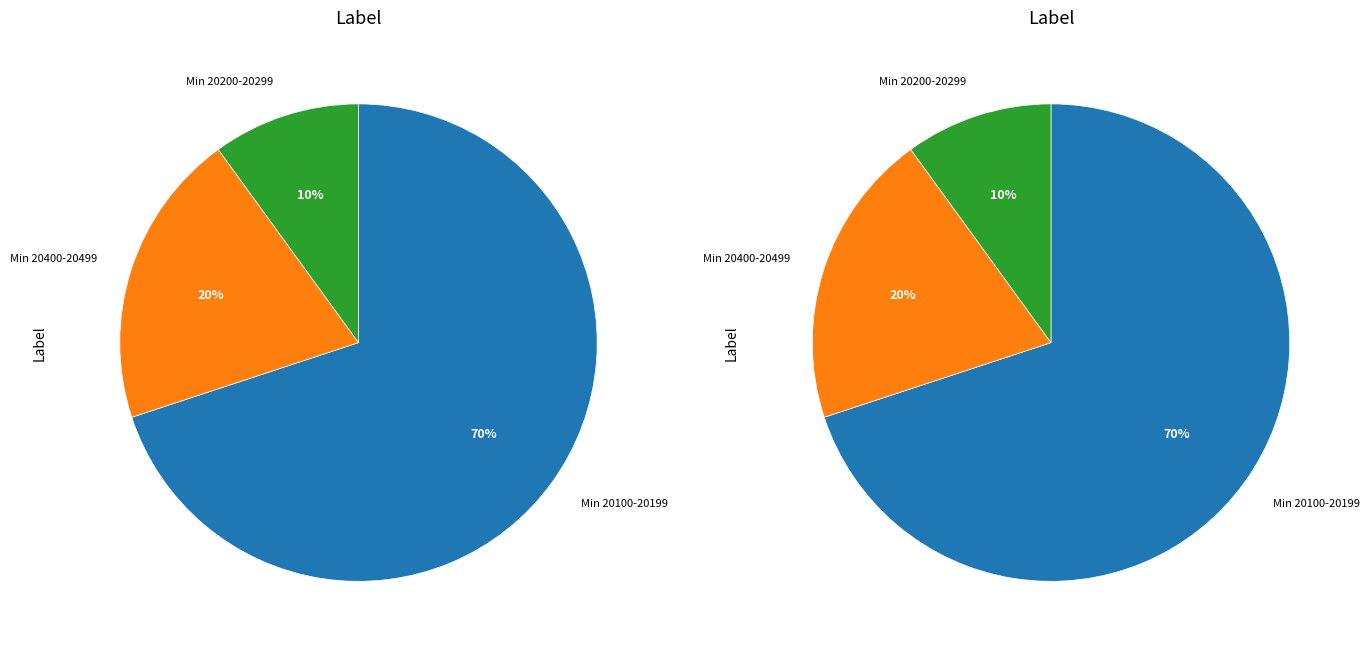

Is the sum of 84 and 85 greater than half?

No